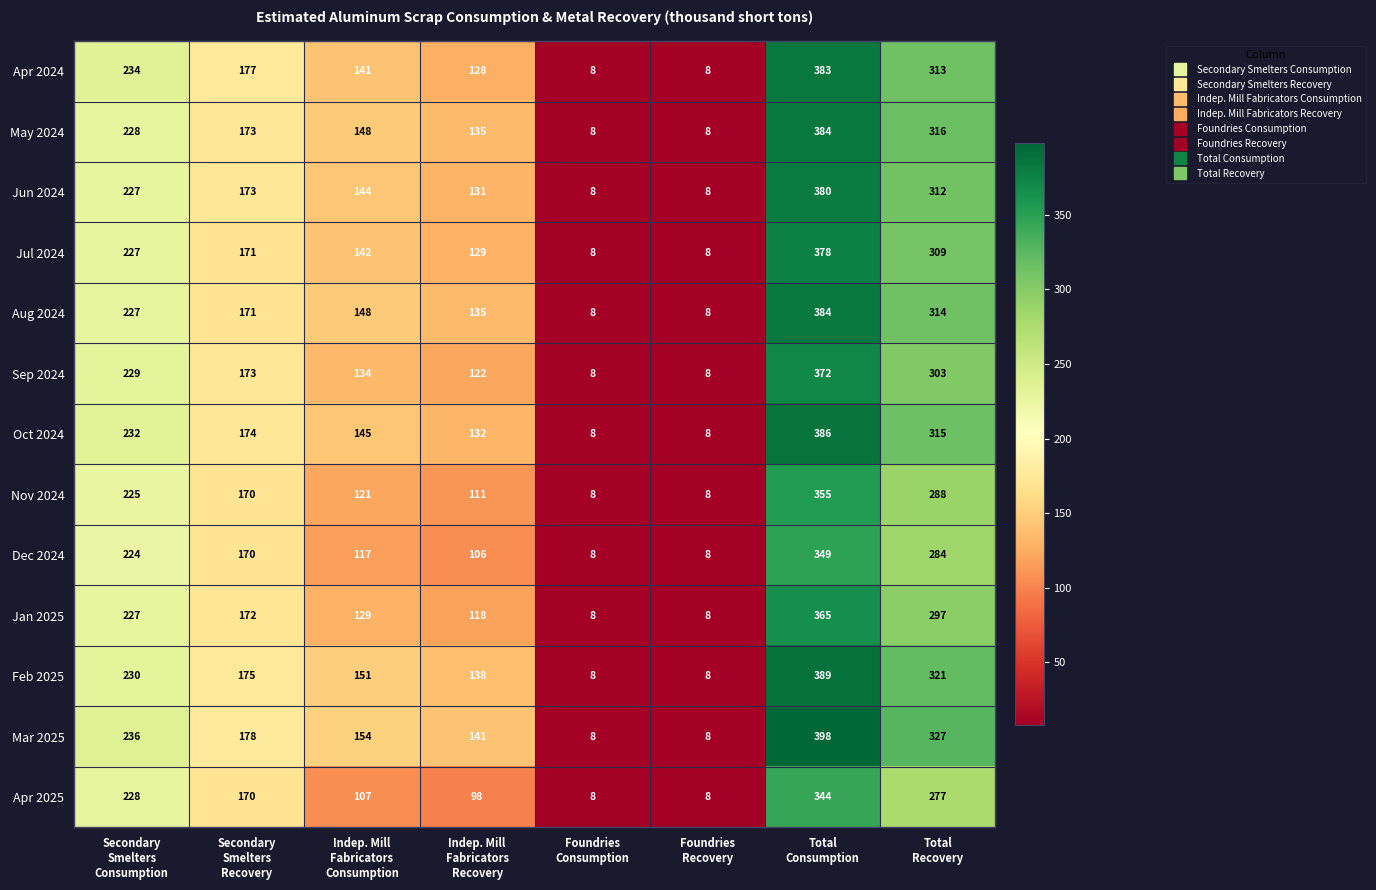

How many distinct data groups are displayed?

13